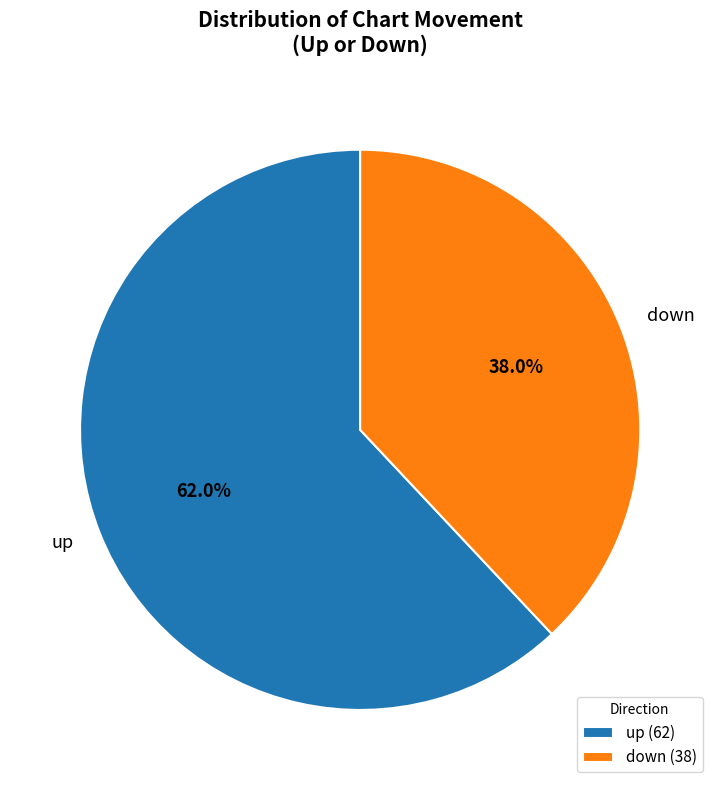

Is there a majority slice in this chart?

Yes